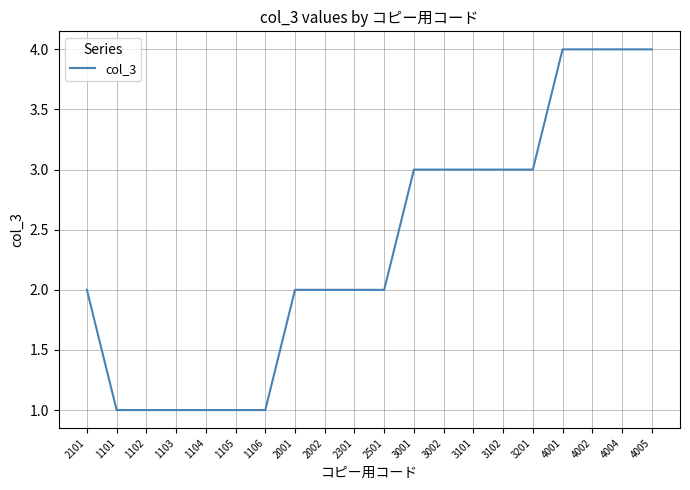

The chart shows a value of 4 at 4004. True or false?

True